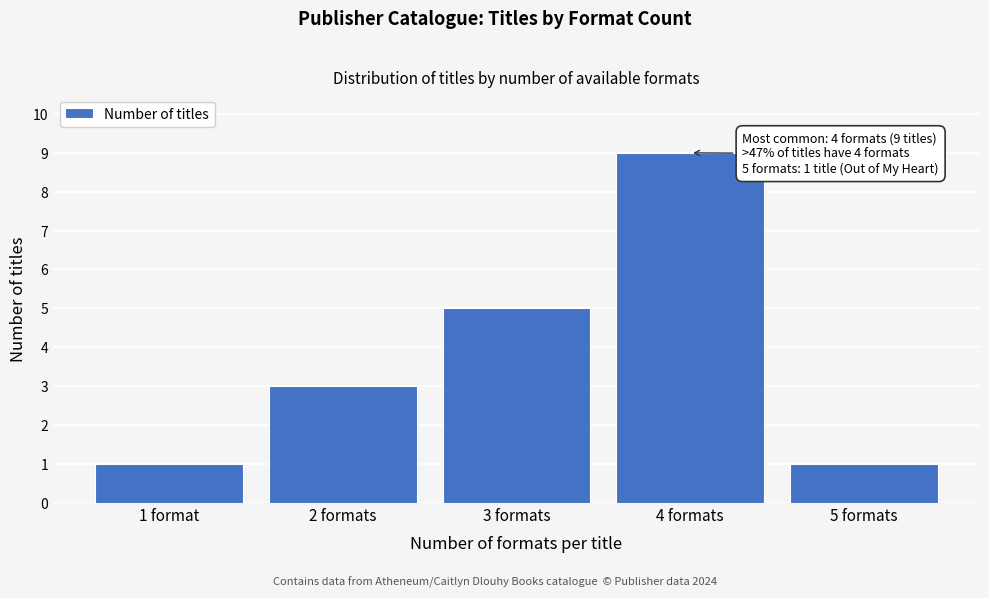

Reading left to right, list all the values displayed in this chart.

1	3	5	9	1